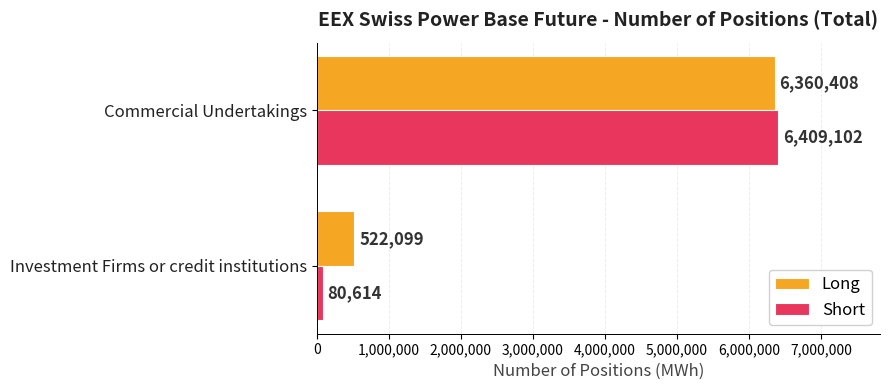

What is the highest value of the Short series?

6409102